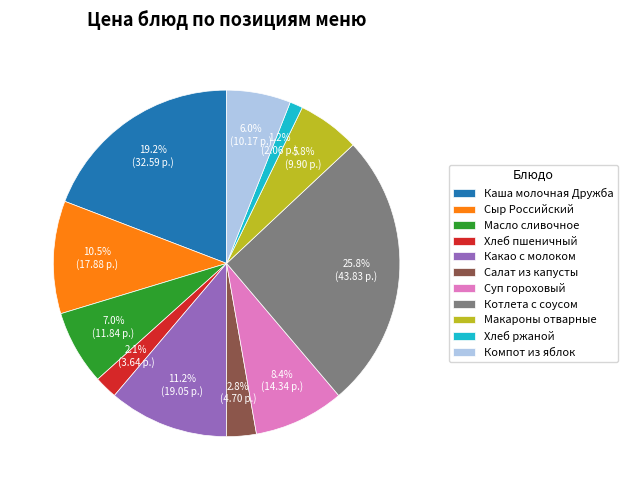

To the nearest percent, what is the difference between the Сыр Российский and Котлета с соусом slice percentages?

15%